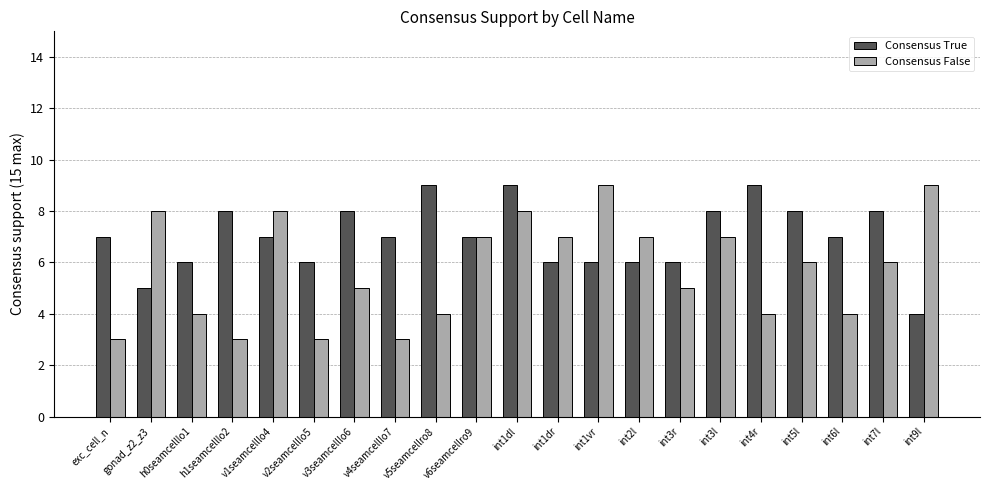

What is the difference between the second highest and second lowest values in the Consensus True series?

4